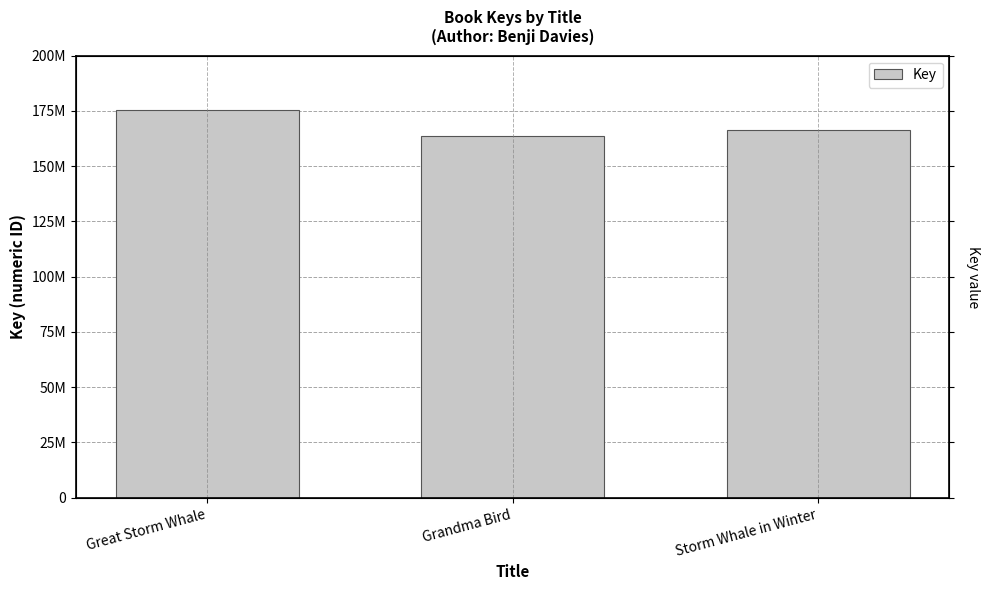

What is the label of the 1st bar from the right?

Storm Whale in Winter